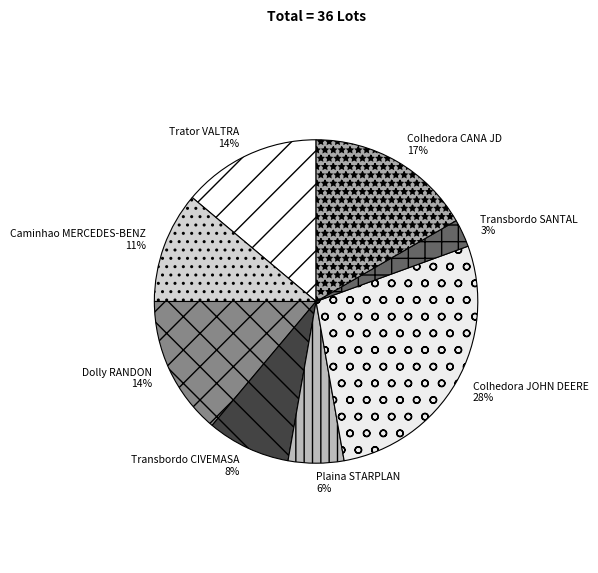

Which category has the smallest portion of the pie?

Transbordo SANTAL